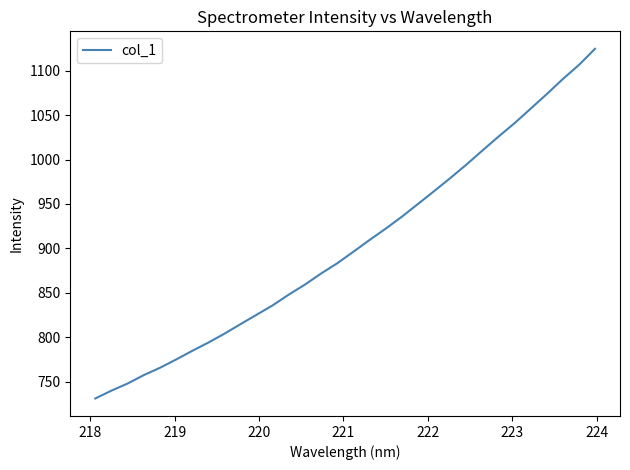

What is the smallest value displayed?

731.4